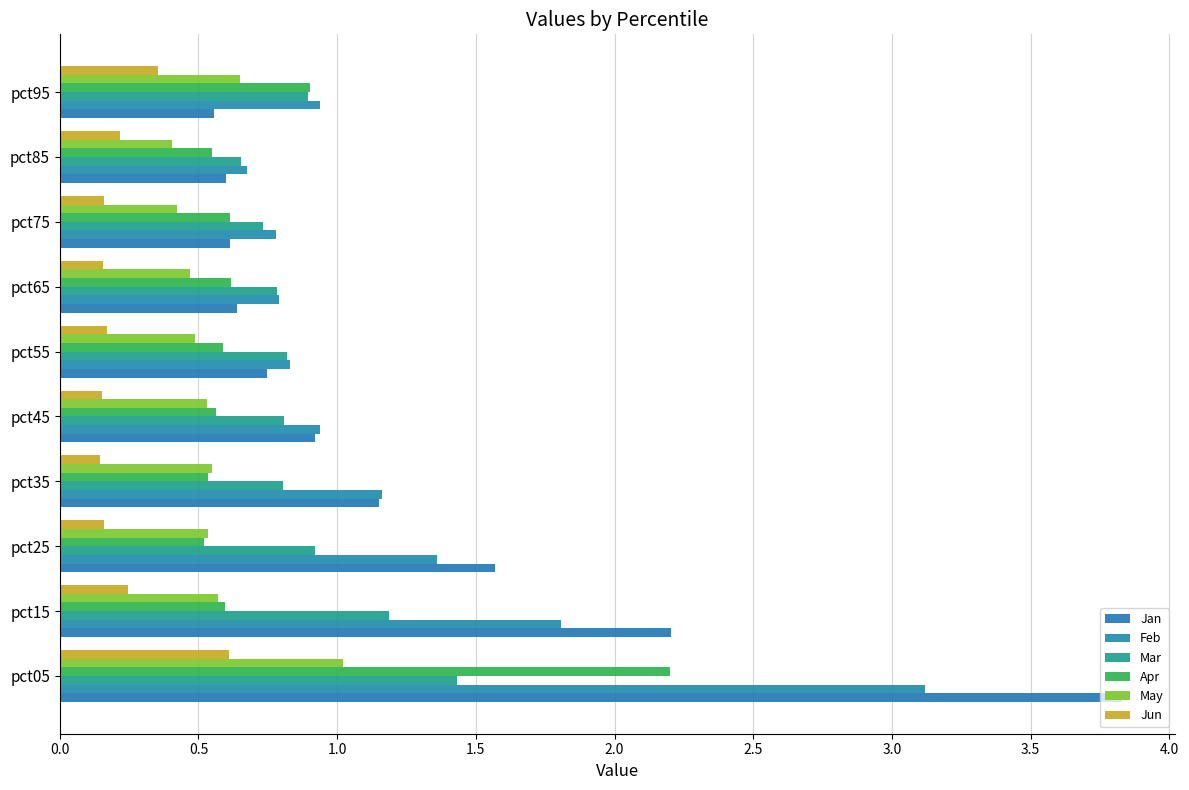

Count the number of data series in this chart.

6